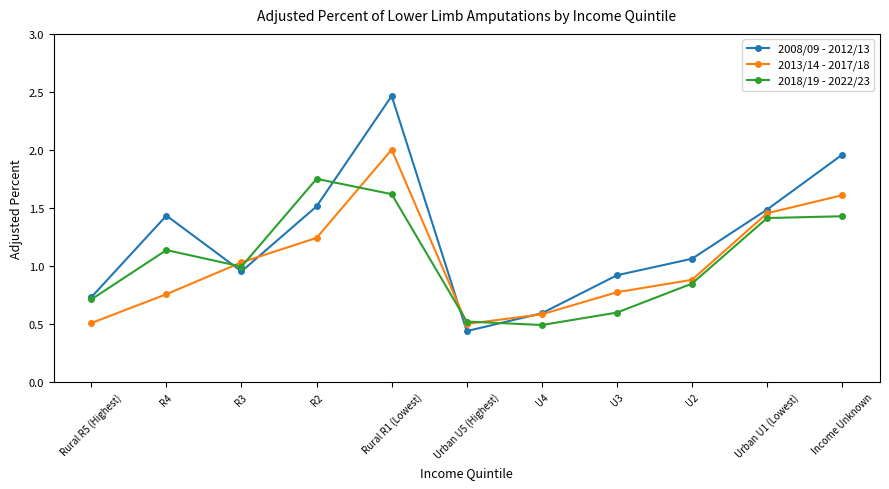

What position from the left is R3?

3